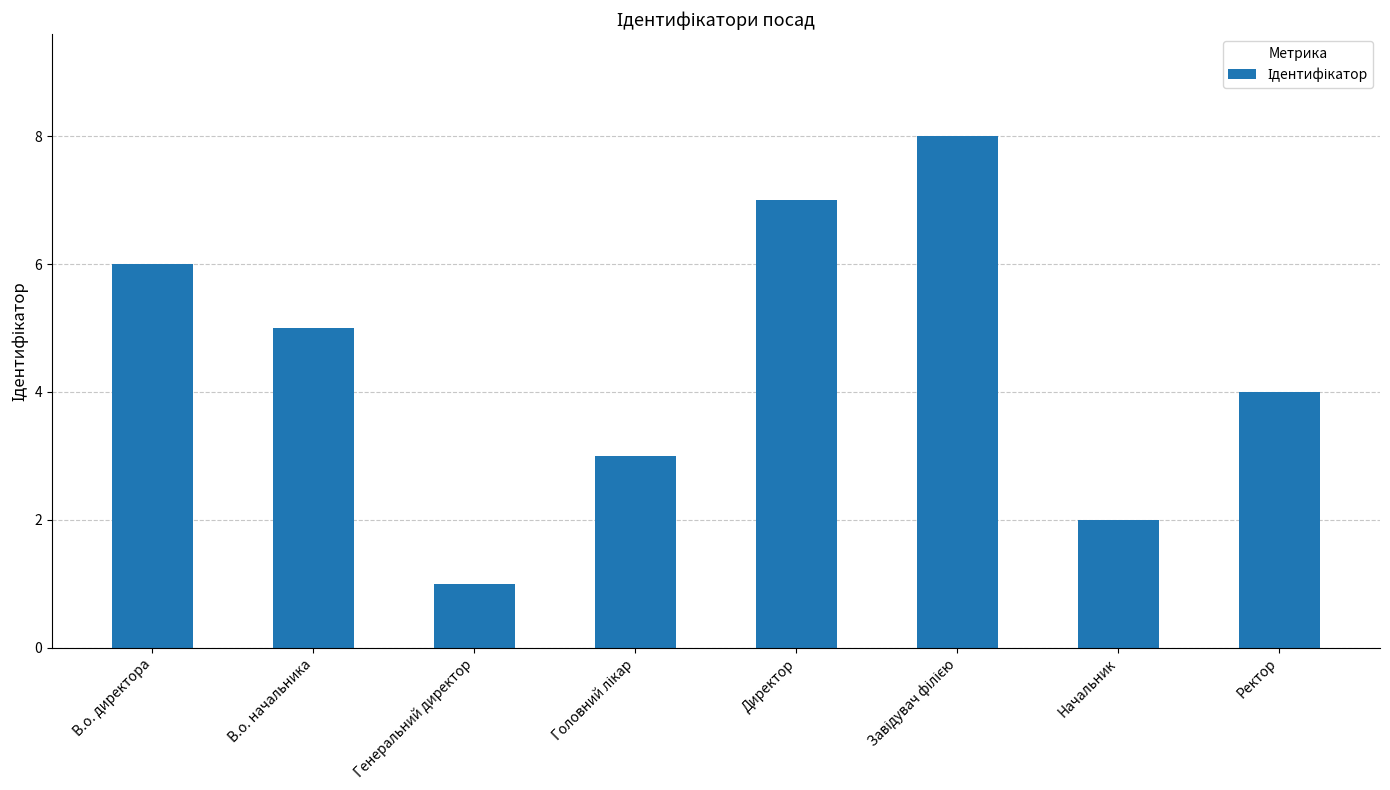

How many bars are there in total?

8